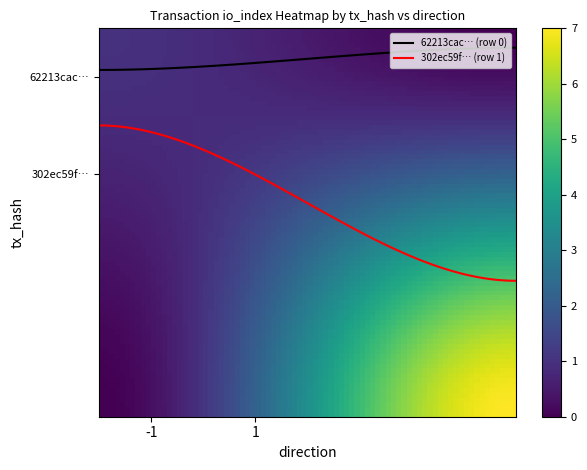

List the series in order of their overall mean, highest first.

302ec59f… (row 1), 62213cac… (row 0)